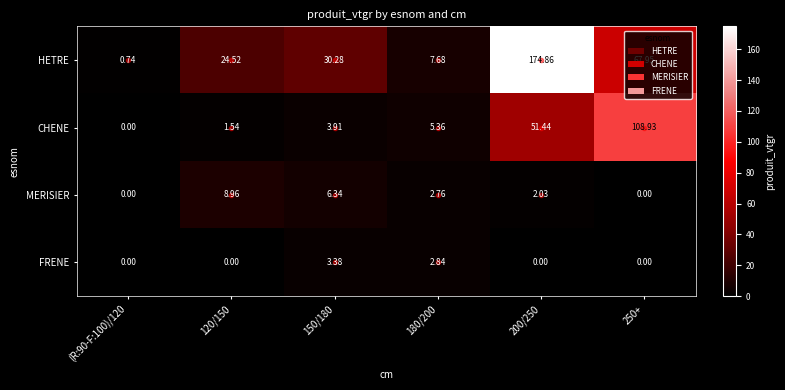

At 200/250, list the series in order from largest to smallest.

HETRE, CHENE, MERISIER, FRENE